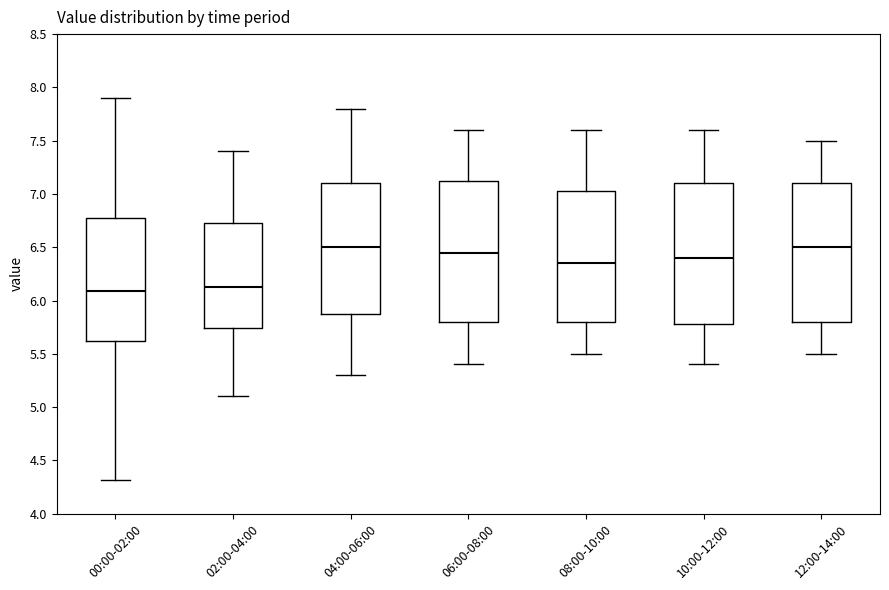

Reading left to right, transcribe this box plot: for each box, give where its median line is, the range the box spans, and where its two whiskers end, as read against the y-axis. The values are not printed on the chart, so give them approximately, as read against the axis.

00:00-02:00: median 6.10, box 5.60 to 6.75, whiskers 4.30 to 7.90
02:00-04:00: median 6.15, box 5.75 to 6.75, whiskers 5.10 to 7.40
04:00-06:00: median 6.50, box 5.90 to 7.10, whiskers 5.30 to 7.80
06:00-08:00: median 6.45, box 5.80 to 7.15, whiskers 5.40 to 7.60
08:00-10:00: median 6.35, box 5.80 to 7.05, whiskers 5.50 to 7.60
10:00-12:00: median 6.40, box 5.80 to 7.10, whiskers 5.40 to 7.60
12:00-14:00: median 6.50, box 5.80 to 7.10, whiskers 5.50 to 7.50